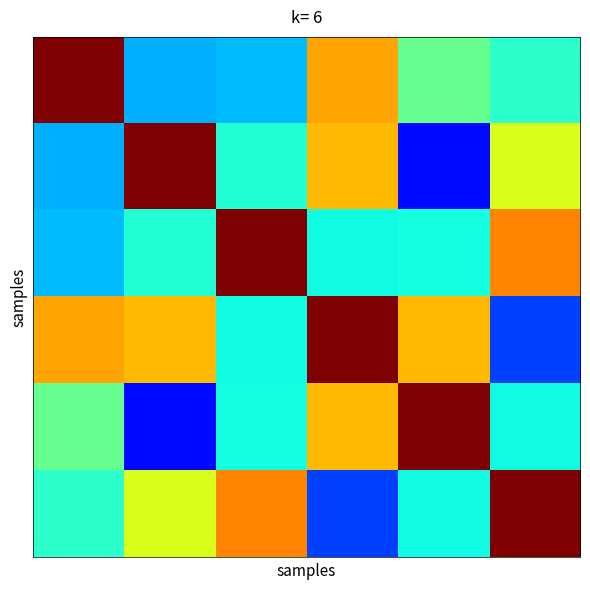

At which category is the sum across all series the highest?

3